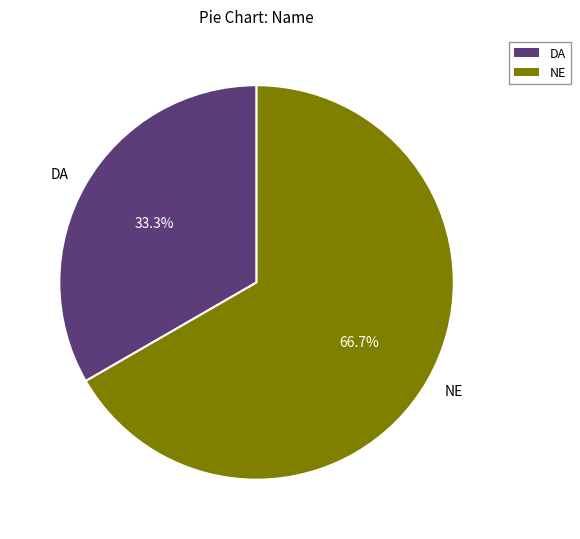

What is the ratio of the value at NE to the value at DA?

2.0